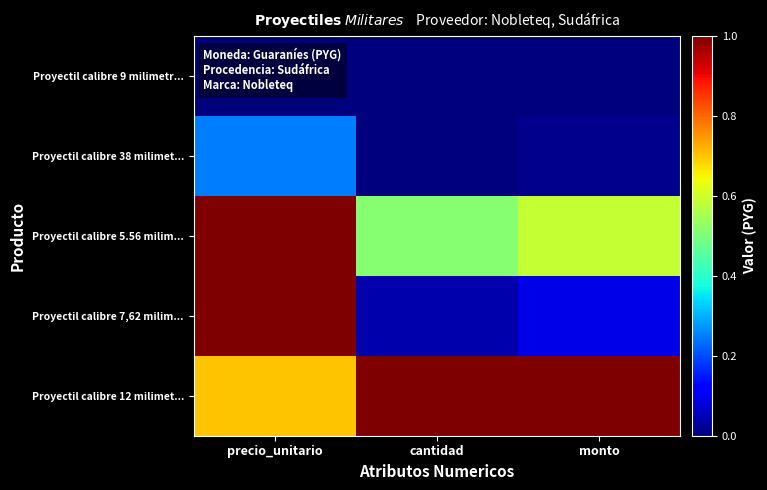

What is the total value across all series at precio_unitario?

2.9